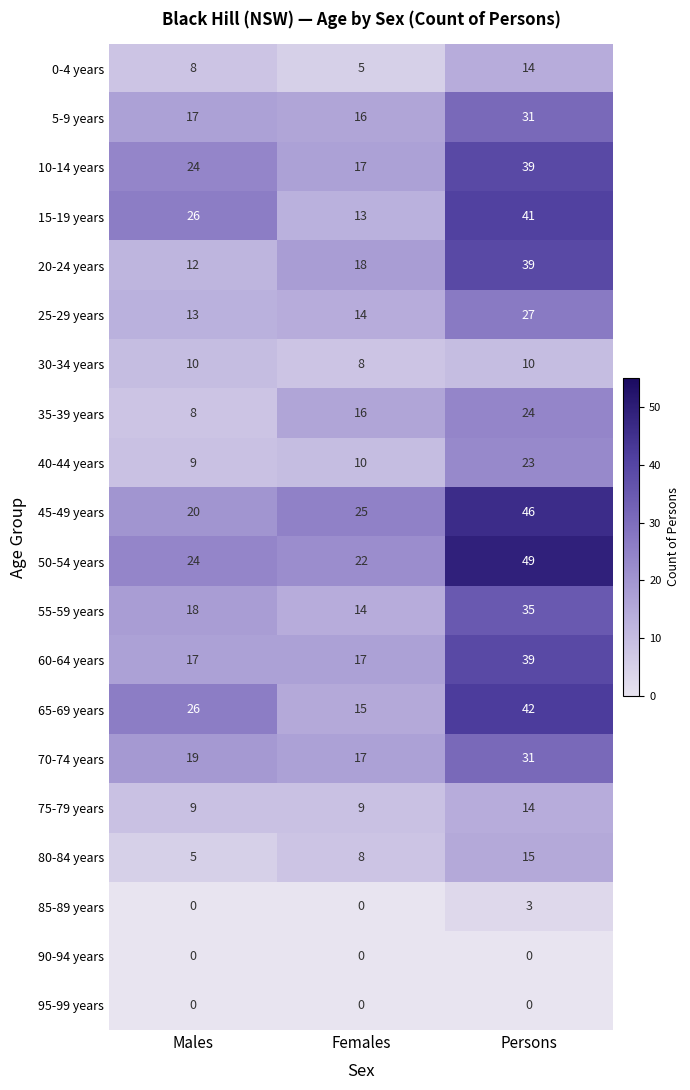

What is the greatest value displayed?

49